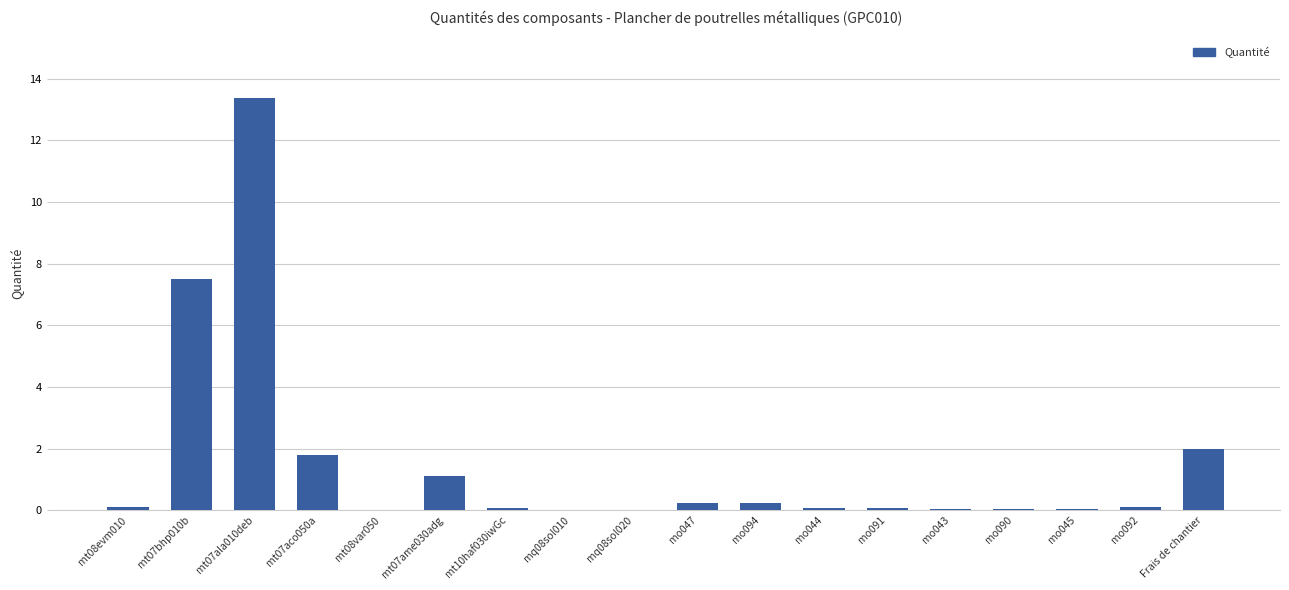

Which label corresponds to the largest value in the chart?

mt07ala010deb